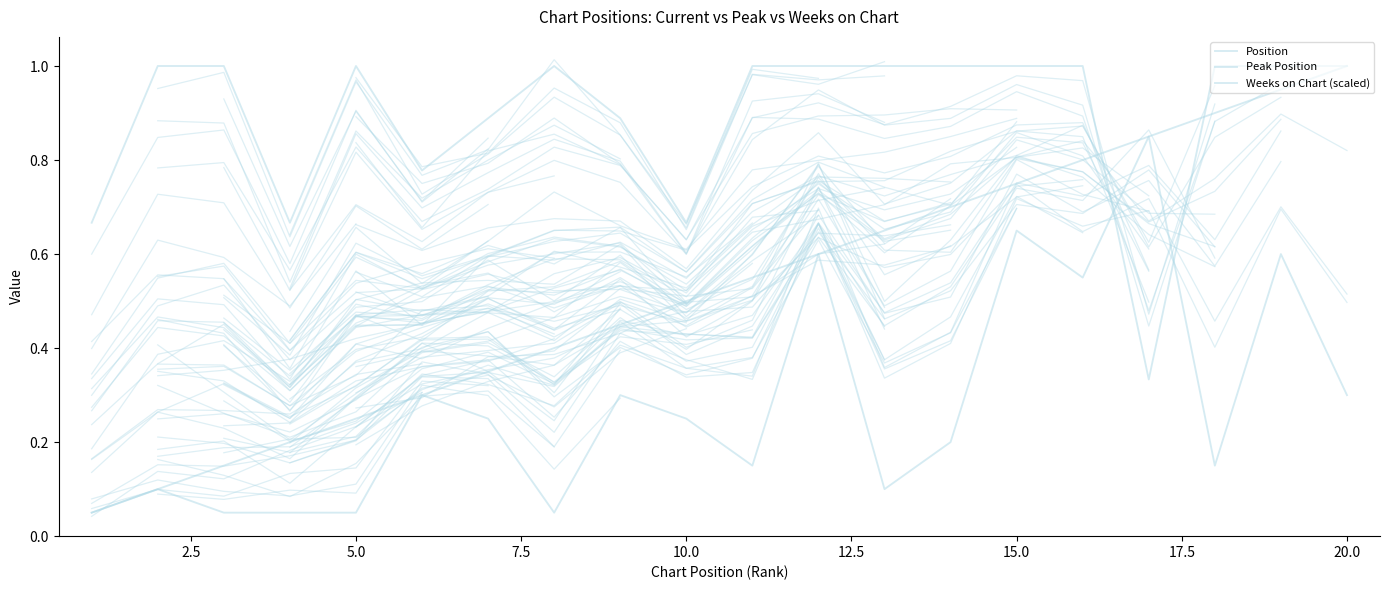

What are all the series names shown in the legend?

Position, Peak Position, Weeks on Chart (scaled)